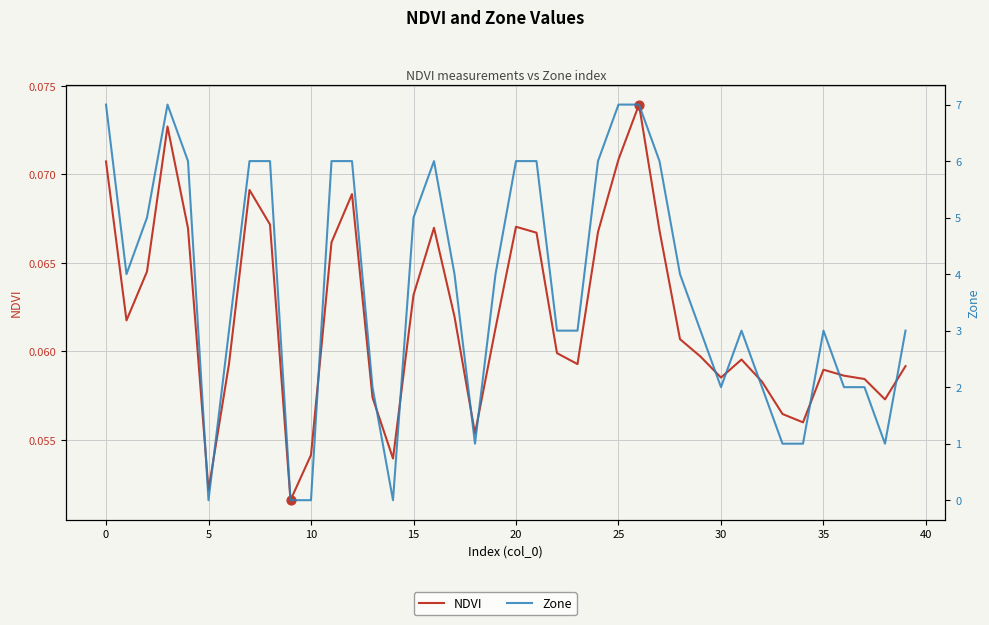

At how many categories does at least one series exceed 4?

16